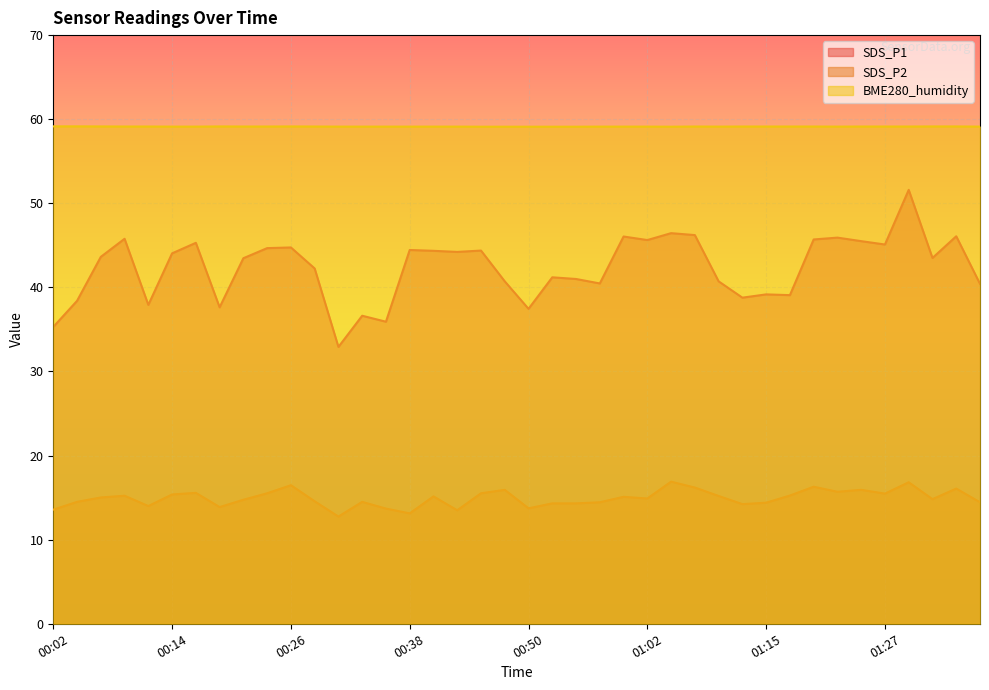

Where is SDS_P1 nearest to the value 42?

00:28